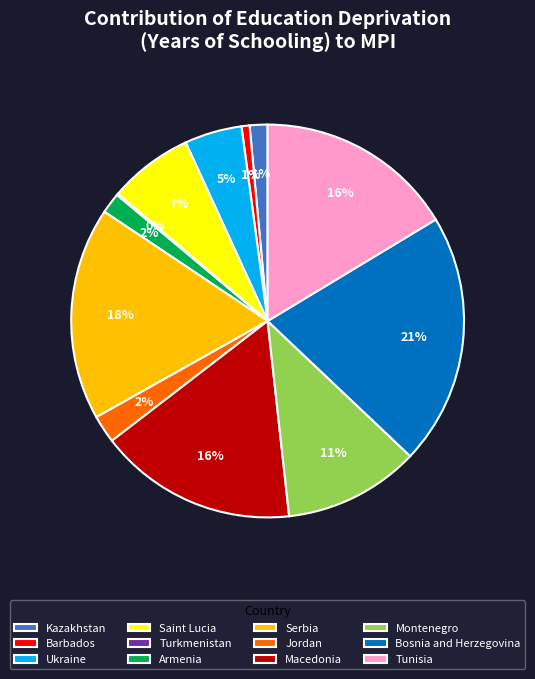

What percentage is the Saint Lucia slice, to the nearest percent?

7%